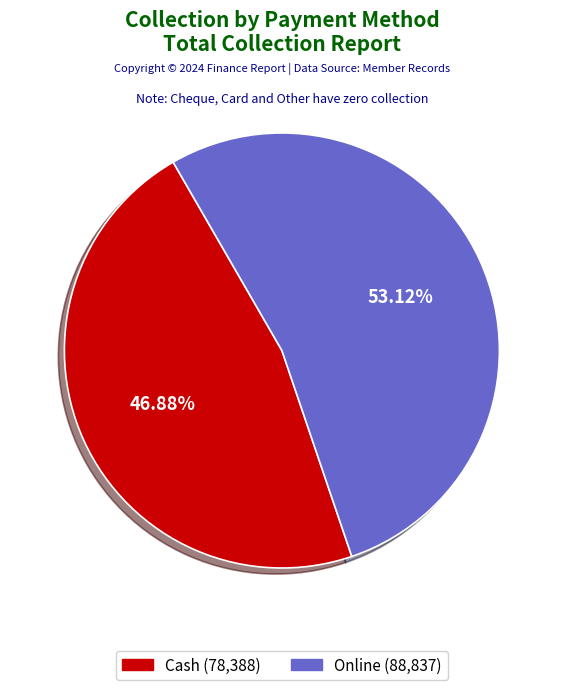

What is the total percentage of Cash and Online?

100.0%